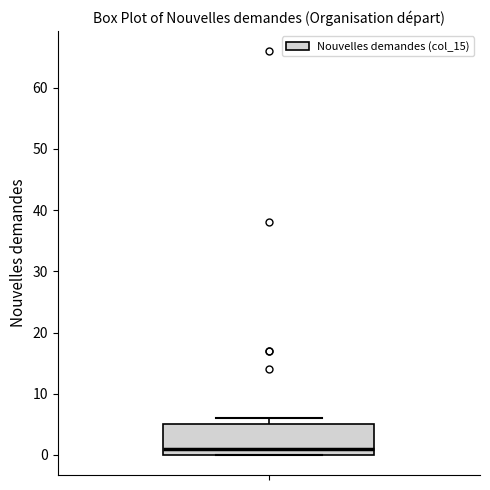

Read this box plot against the y-axis: the position of the median line, the range covered by the box, and the ends of both whiskers. The values are not printed on the chart, so give them approximately, as read against the axis.

median 1, box 0 to 5, whiskers 0 to 6